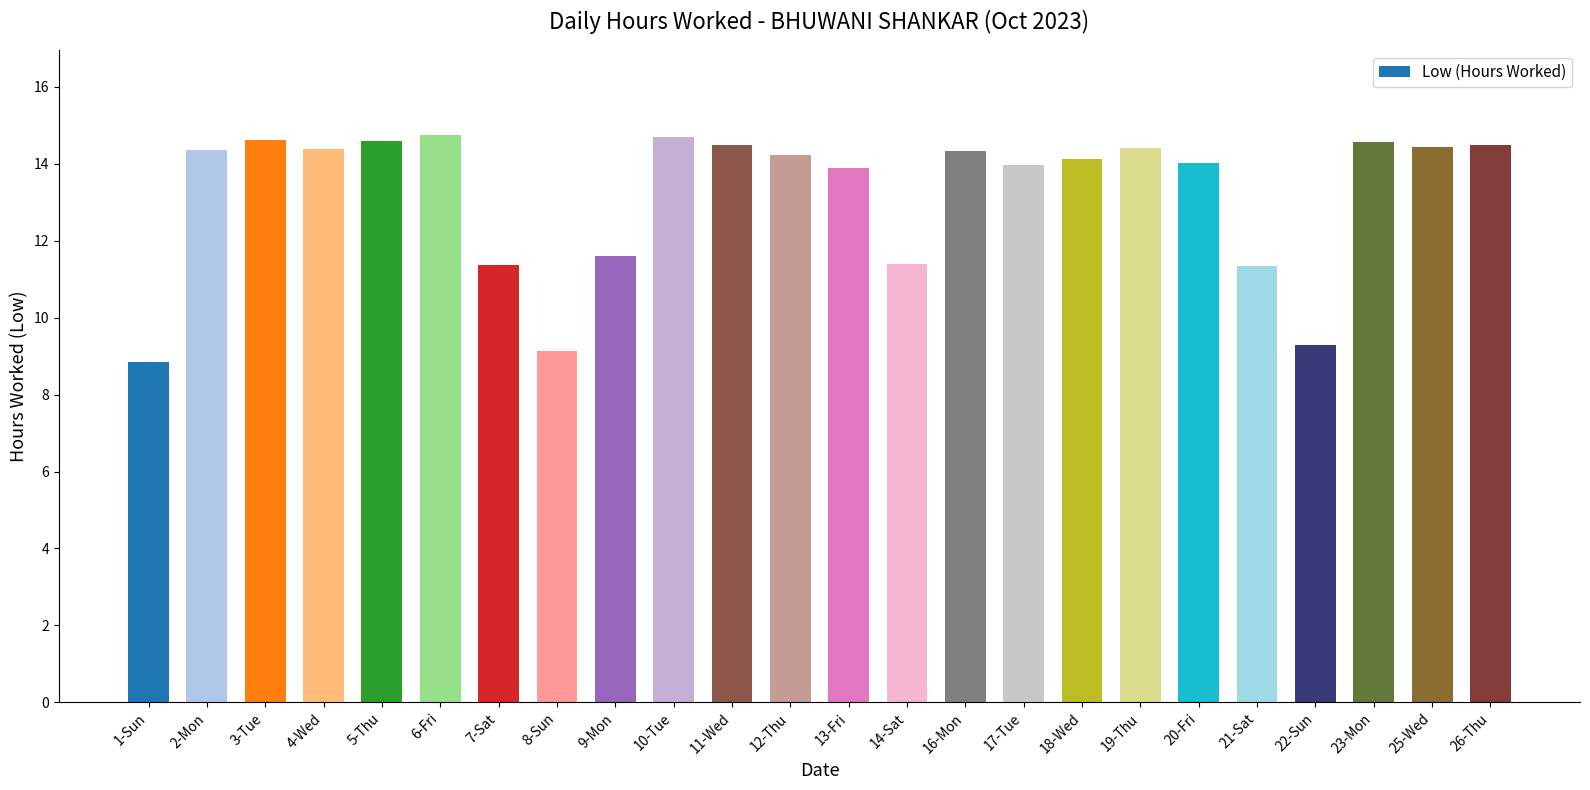

At which label does the data first exceed 14?

2-Mon